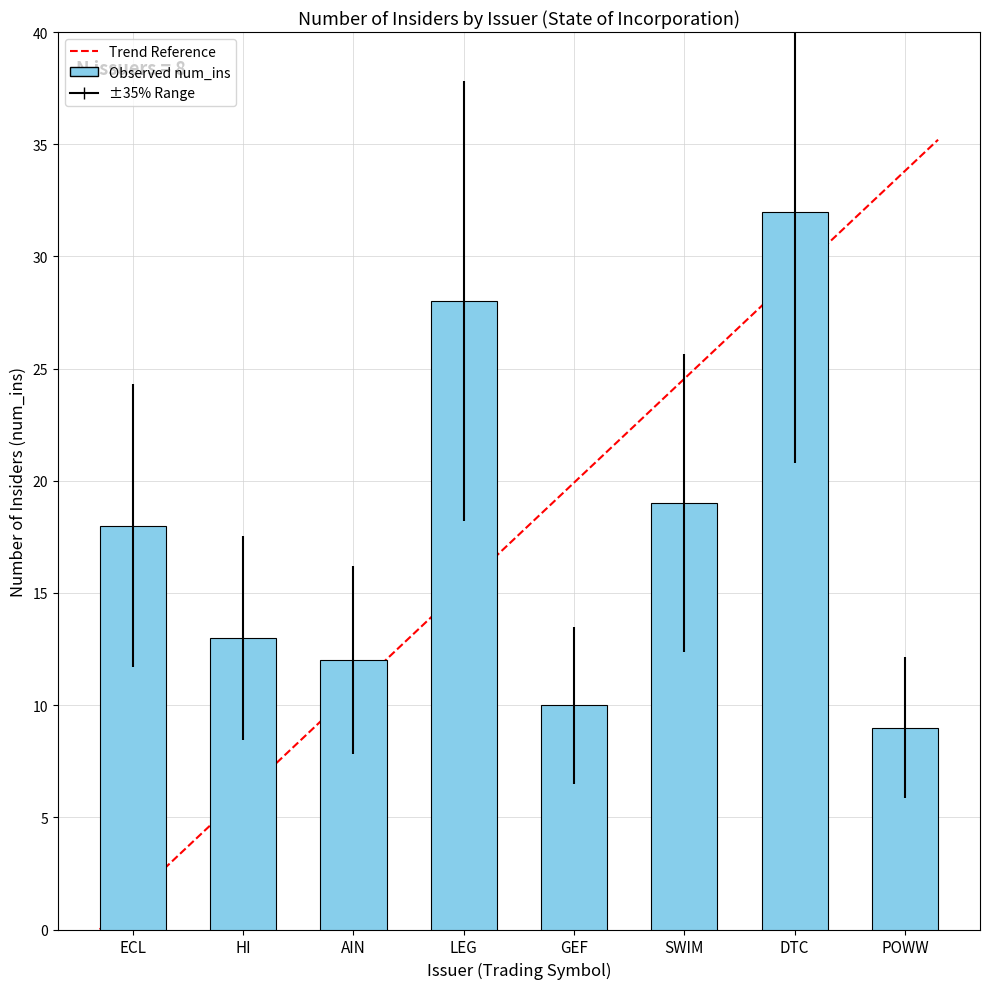

What is the change in value from LEG to DTC?

+4